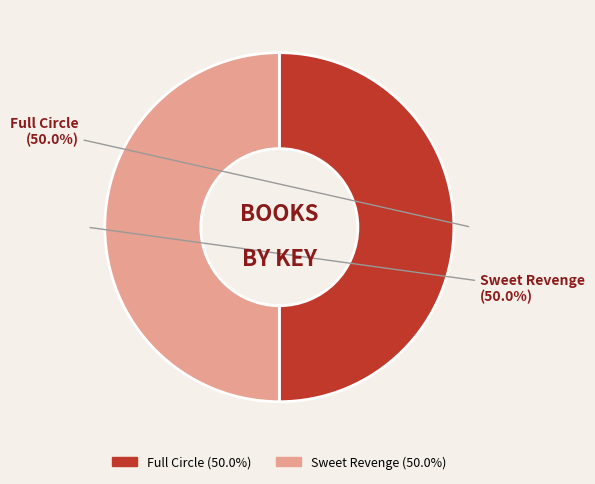

How much of the chart is everything except Sweet Revenge?

50.0%